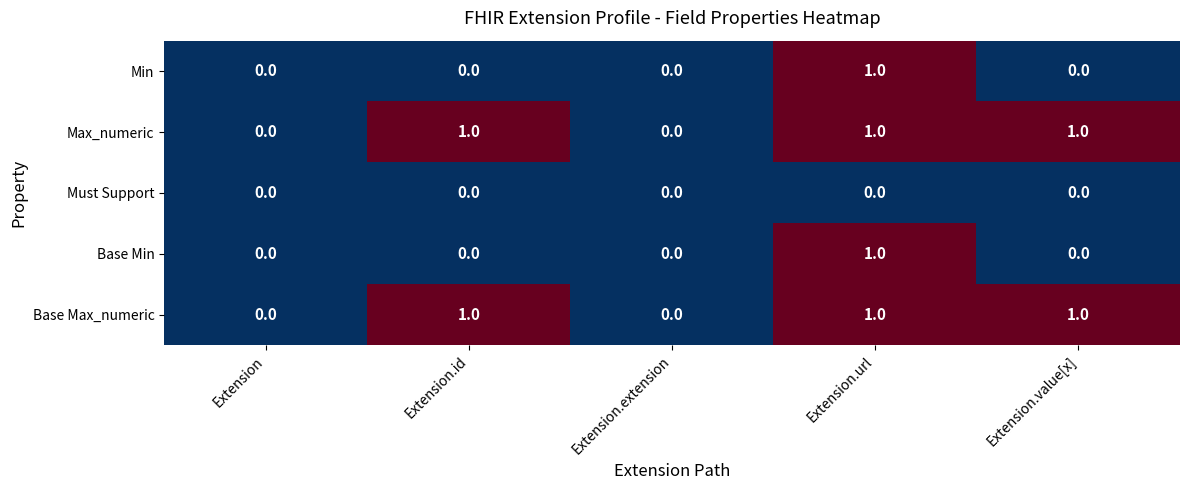

Is the value of Min at Extension.url greater than the value of Base Min at Extension.extension?

Yes